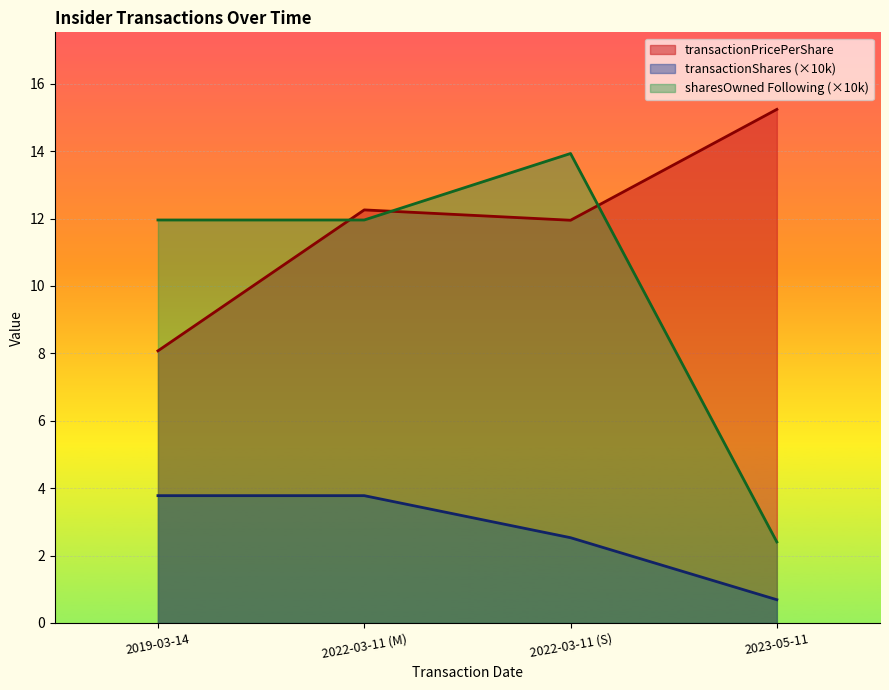

At which category is the sum across all series the highest?

2022-03-11 (S)